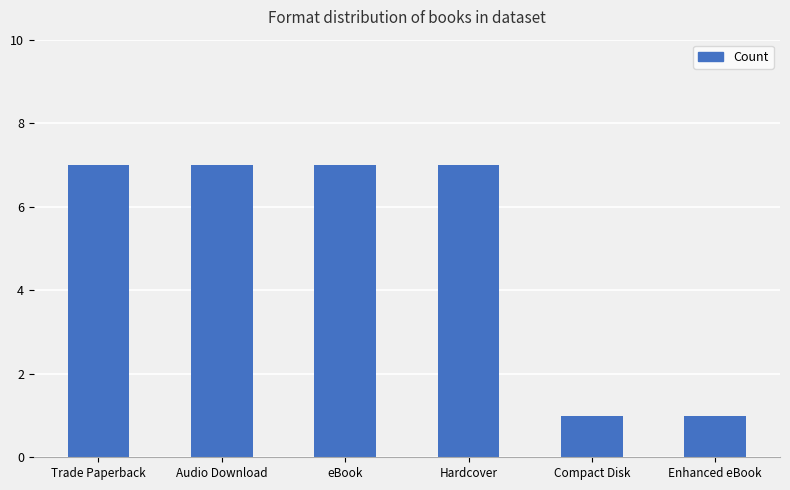

Reading right to left, transcribe all the data shown in this chart.

1	1	7	7	7	7